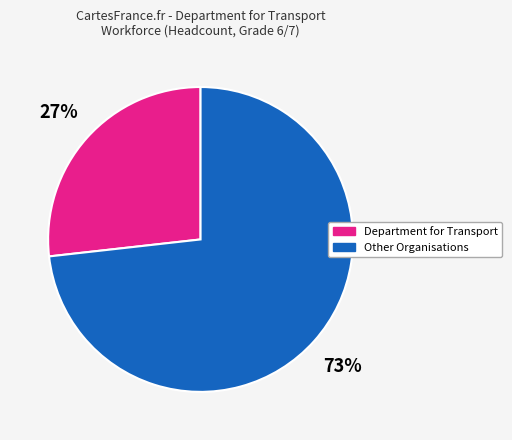

How many segments does this pie chart have?

2